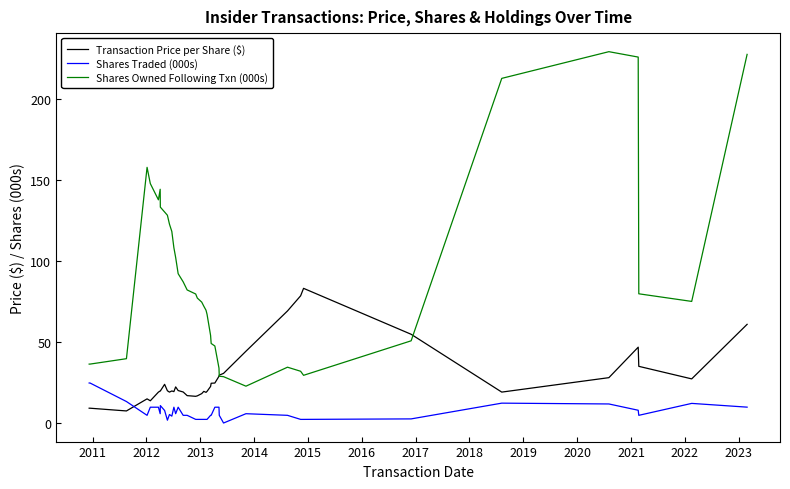

Which series has the widest spread of values?

Shares Owned Following Txn (000s)